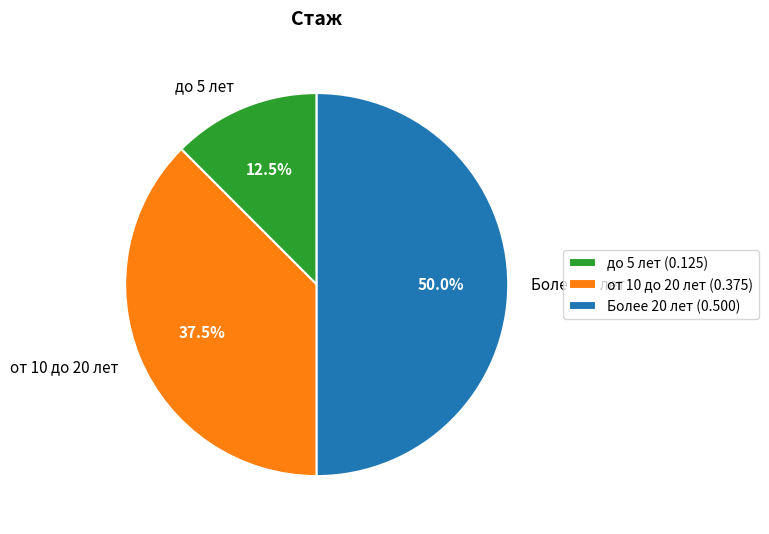

Which has a higher value, от 10 до 20 лет or до 5 лет?

от 10 до 20 лет